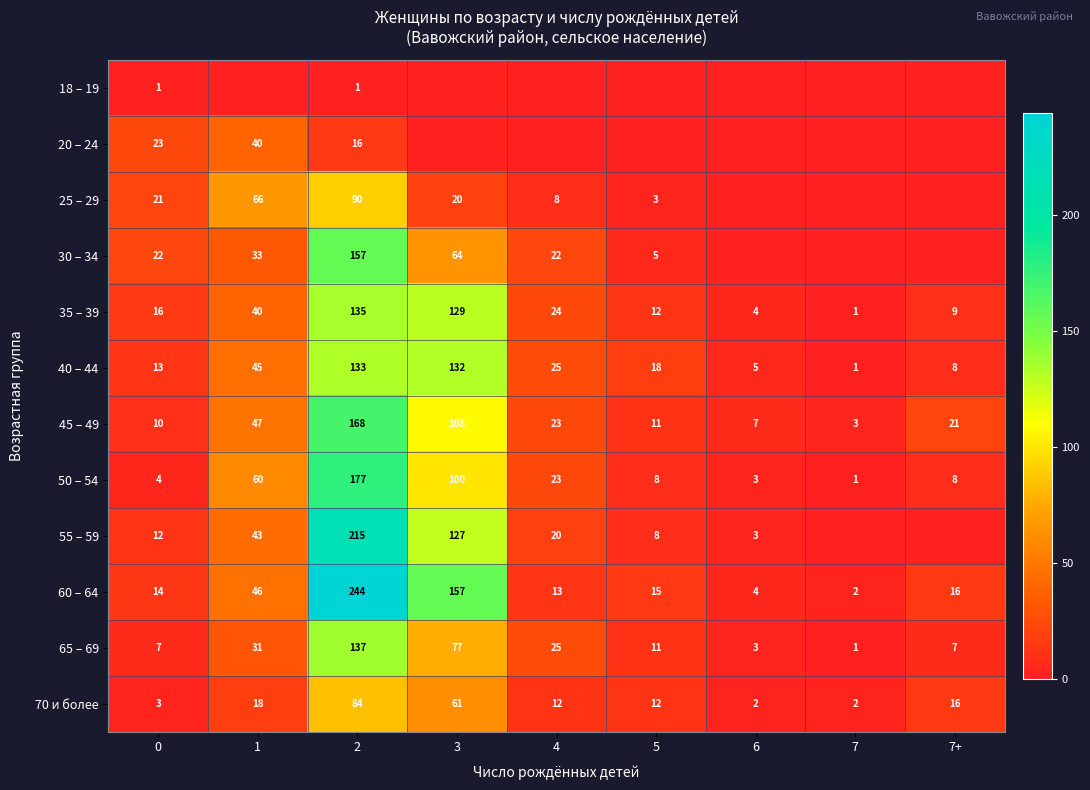

True or false: 60 – 64 has a value of 2 at 7.

True